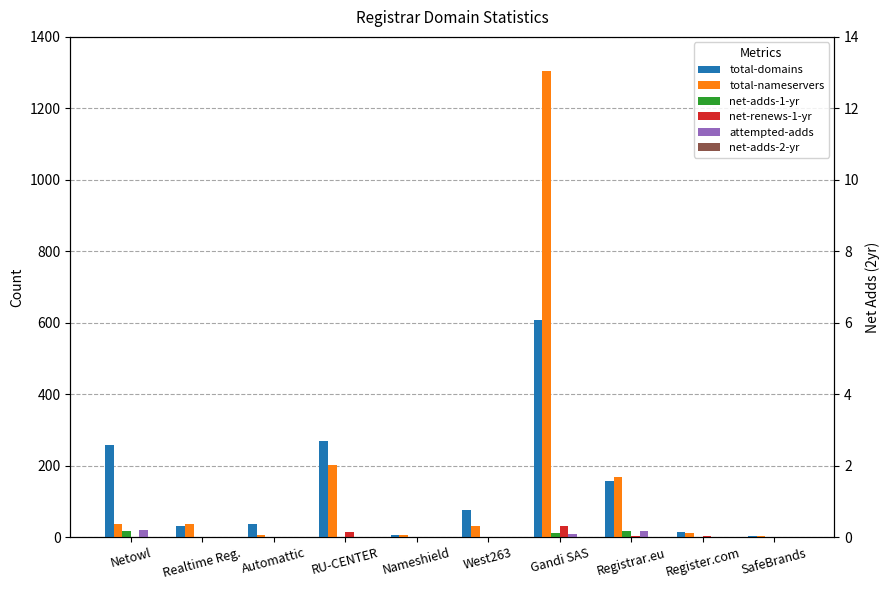

What position from the right is Realtime Reg.?

9